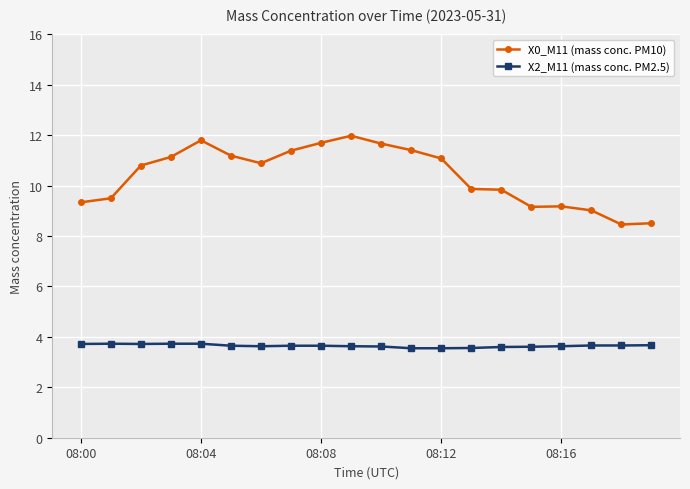

True or false: X0_M11 (mass conc. PM10) and X2_M11 (mass conc. PM2.5) intersect in this chart.

False